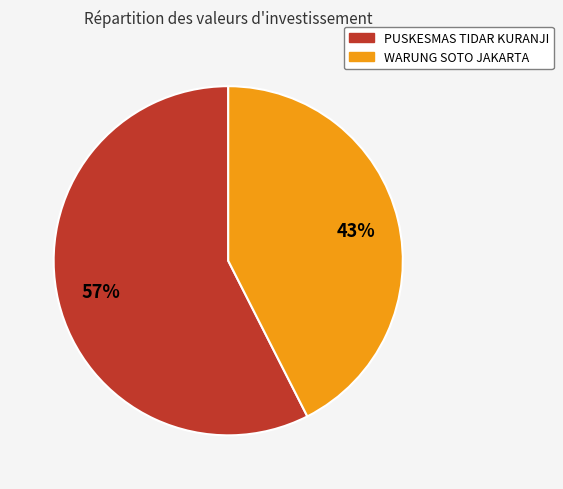

Which slice represents more than half of the pie?

PUSKESMAS TIDAR KURANJI